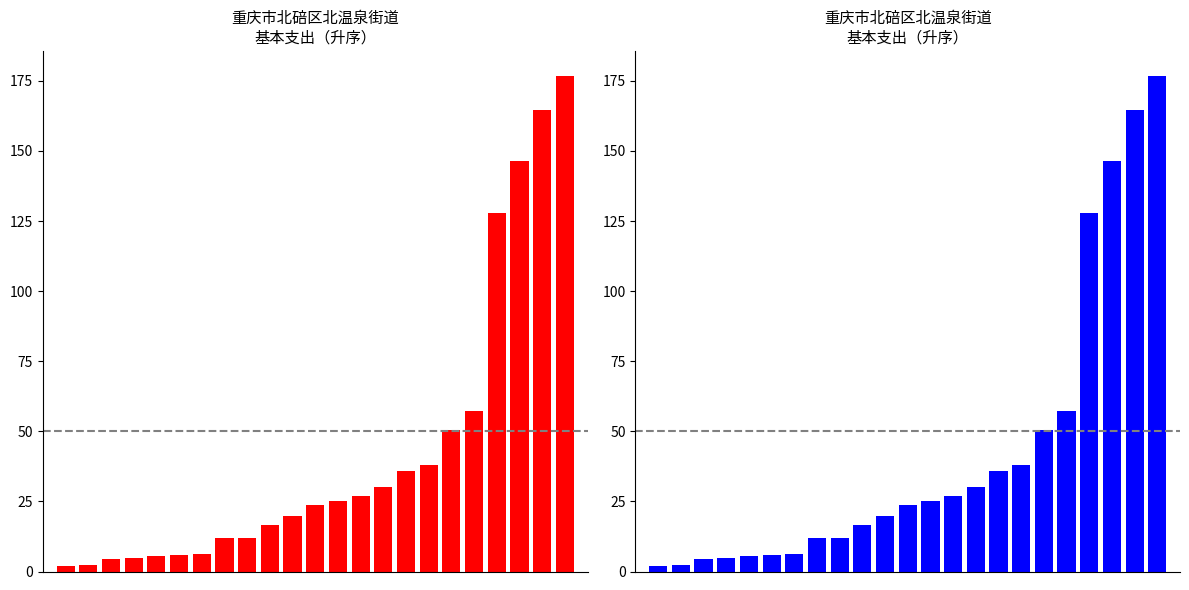

What is the change in value from 0 to 3?

+3.0